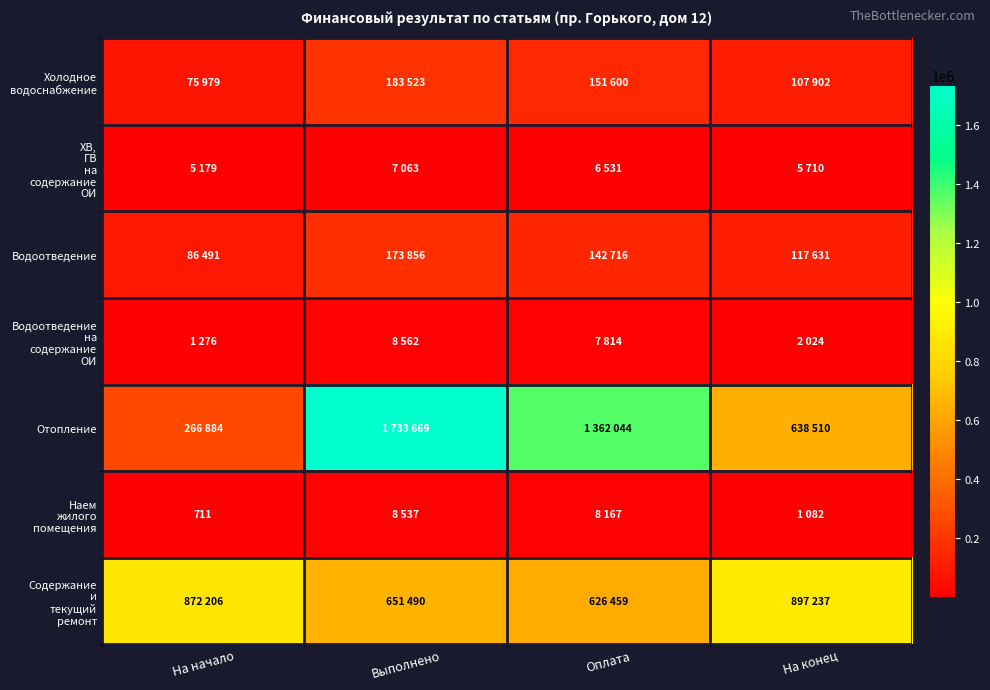

At which label does Содержание и текущий ремонт first exceed 872206?

На конец